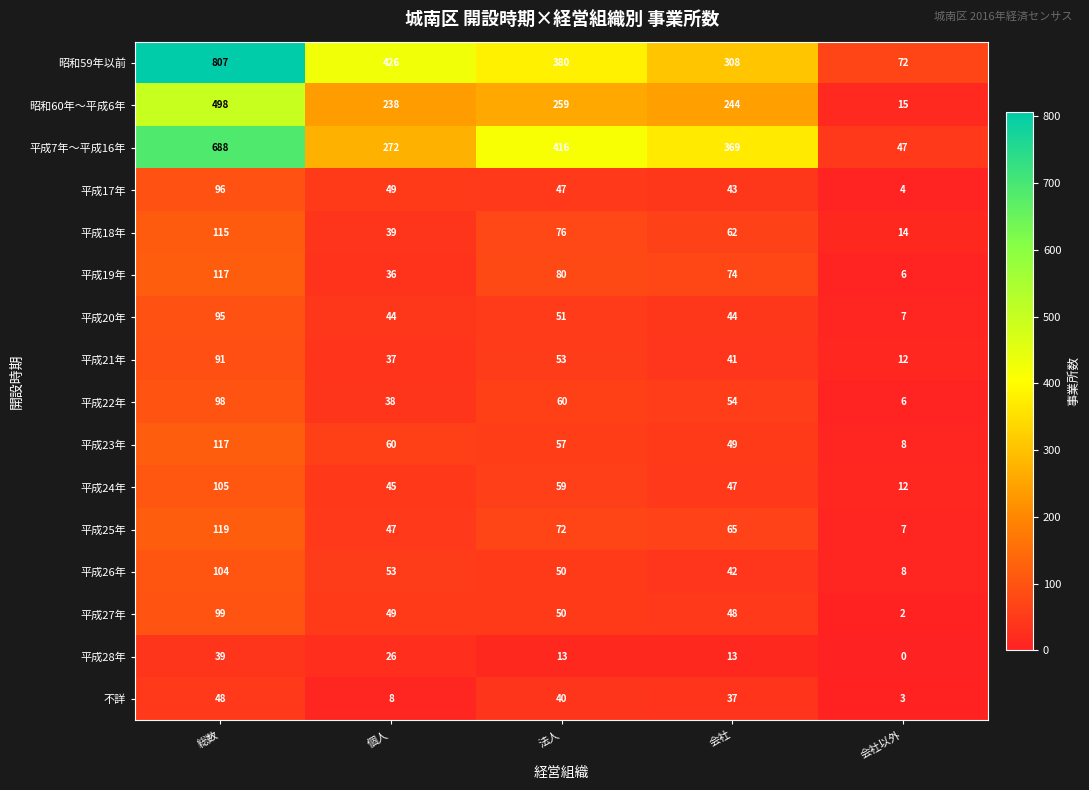

Which series has the largest range (max minus min)?

昭和59年以前